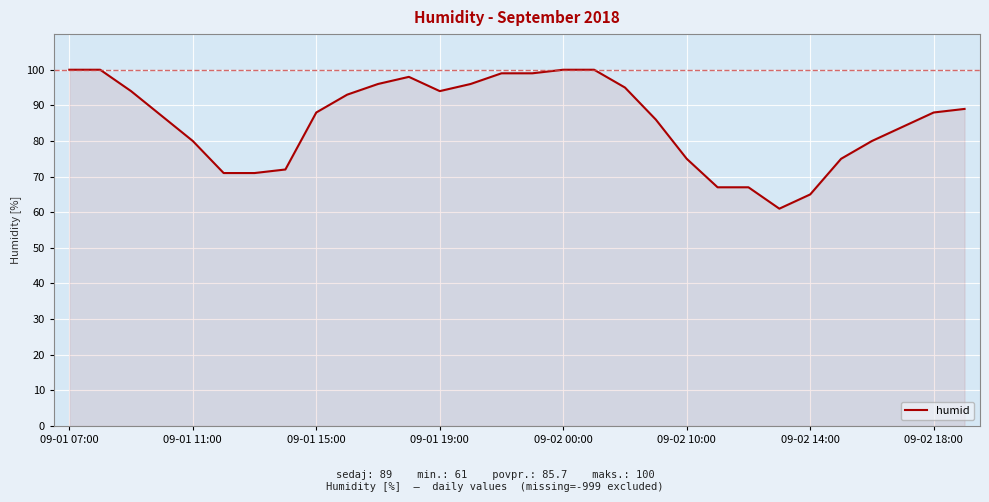

What is the sum of all values?

2570